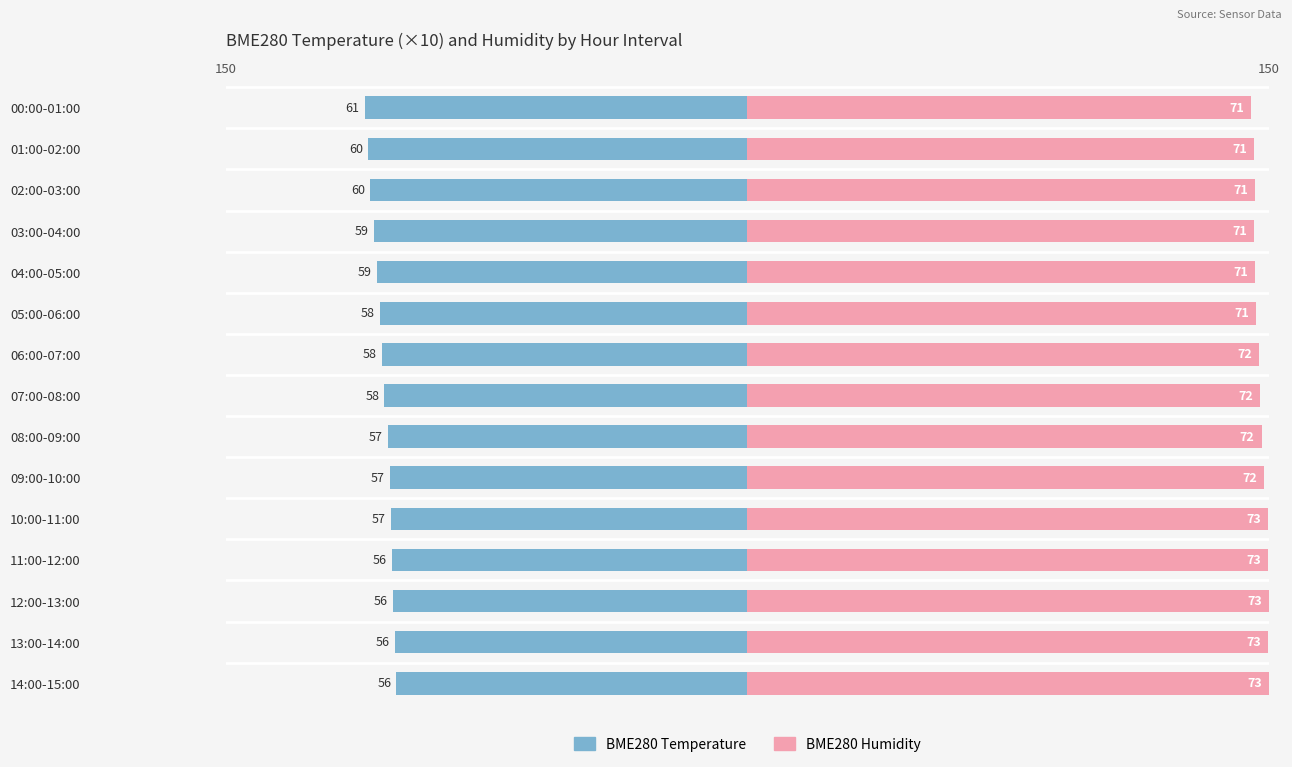

How many series are shown in this chart?

2